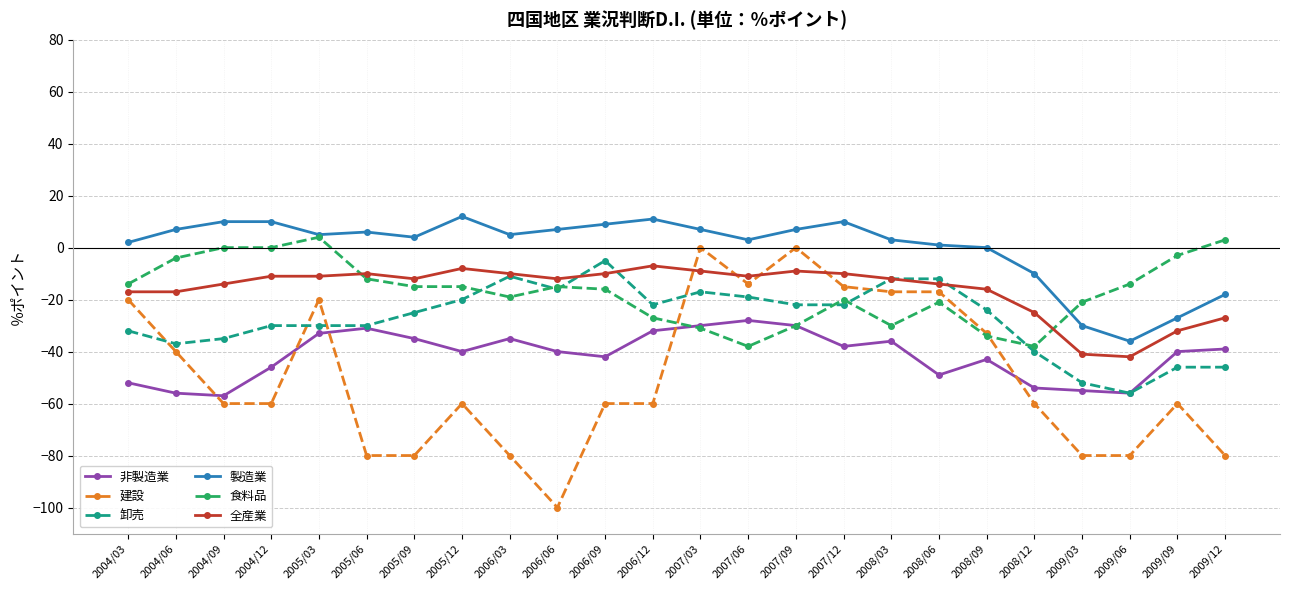

What is the average value of the 全産業 series?

-16